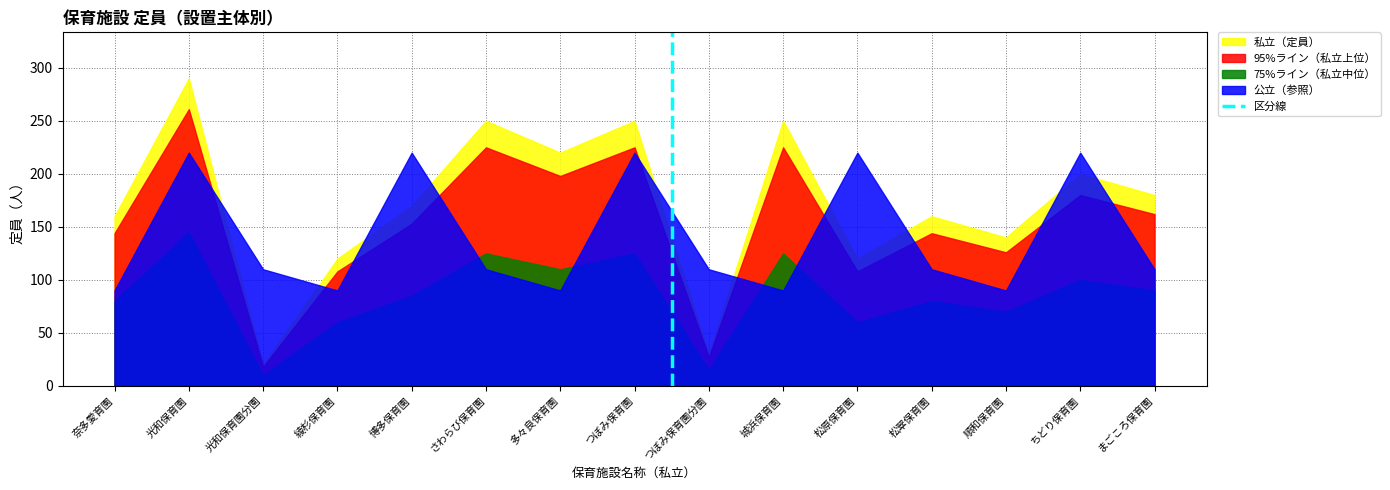

Rank the series by their maximum value, from lowest to highest.

75%ライン（私立中位）, 公立（参照）, 95%ライン（私立上位）, 私立（定員）